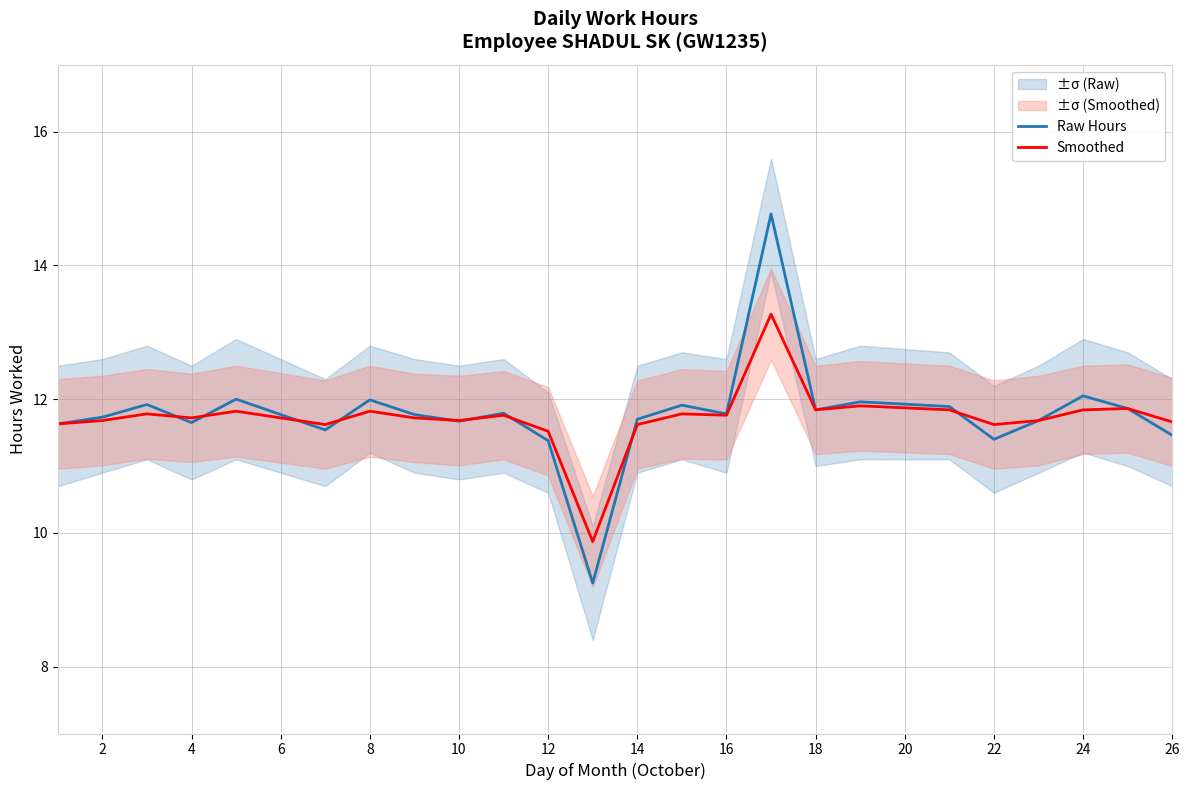

The Smoothed series shows 20.8 at 24. True or false?

False